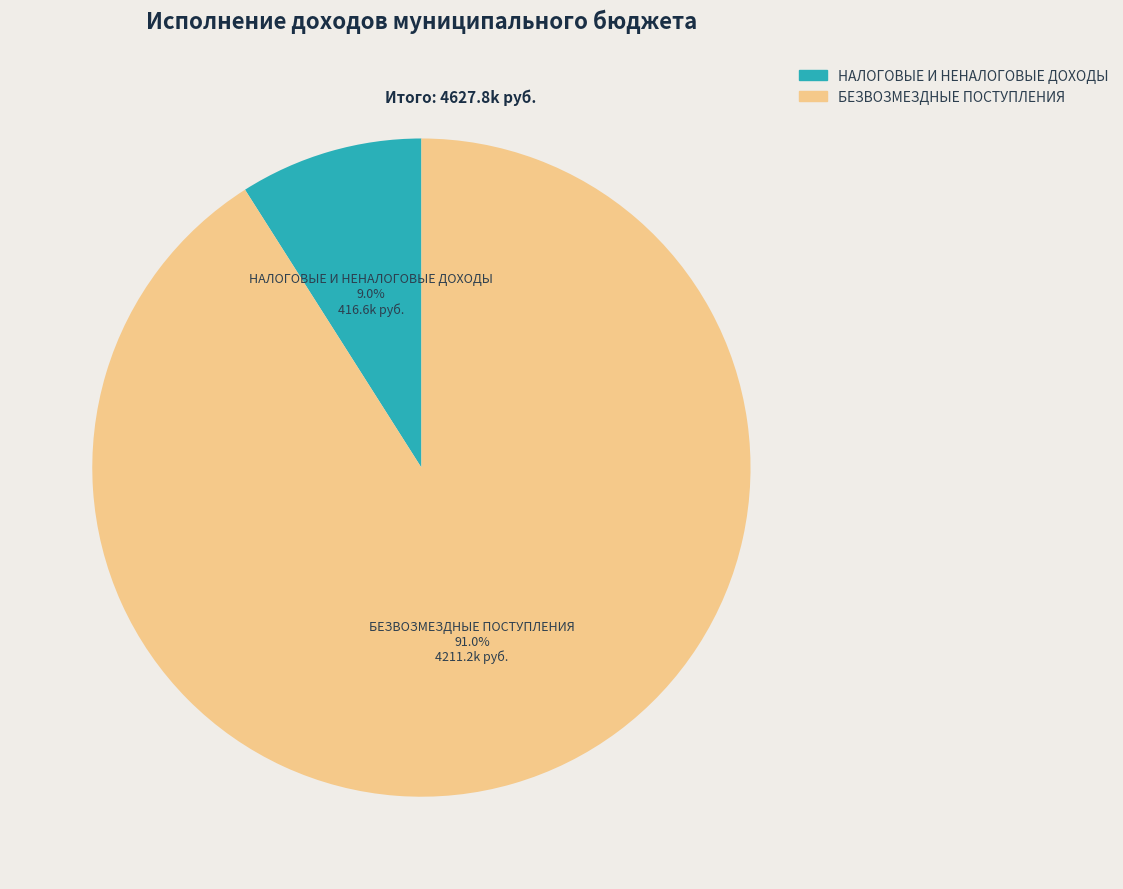

To the nearest percent, what is the difference between the largest and smallest slice percentages?

82%